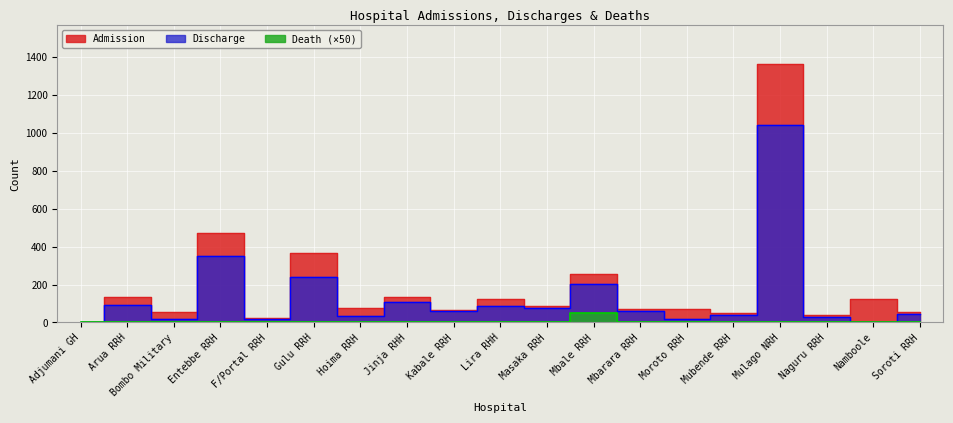

Rank the series at Jinja RHH from lowest to highest value.

Death, Discharge, Admission